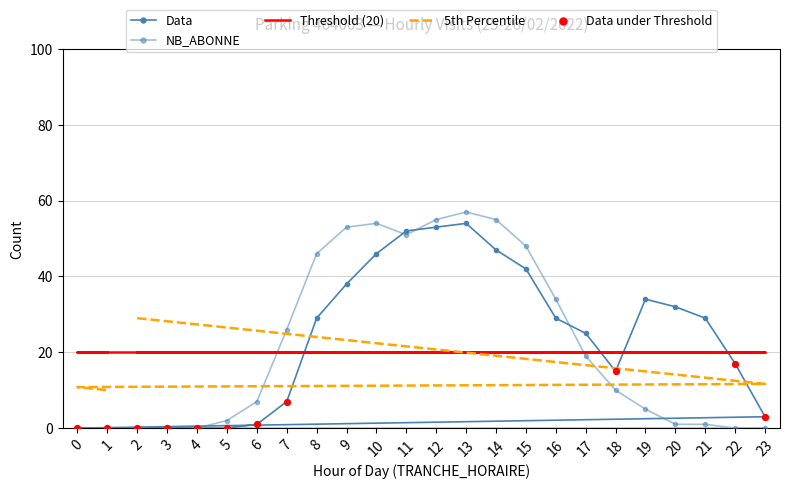

Is the value of 5th Percentile at 14 greater than the value of NB_HORAIRE at 22?

Yes